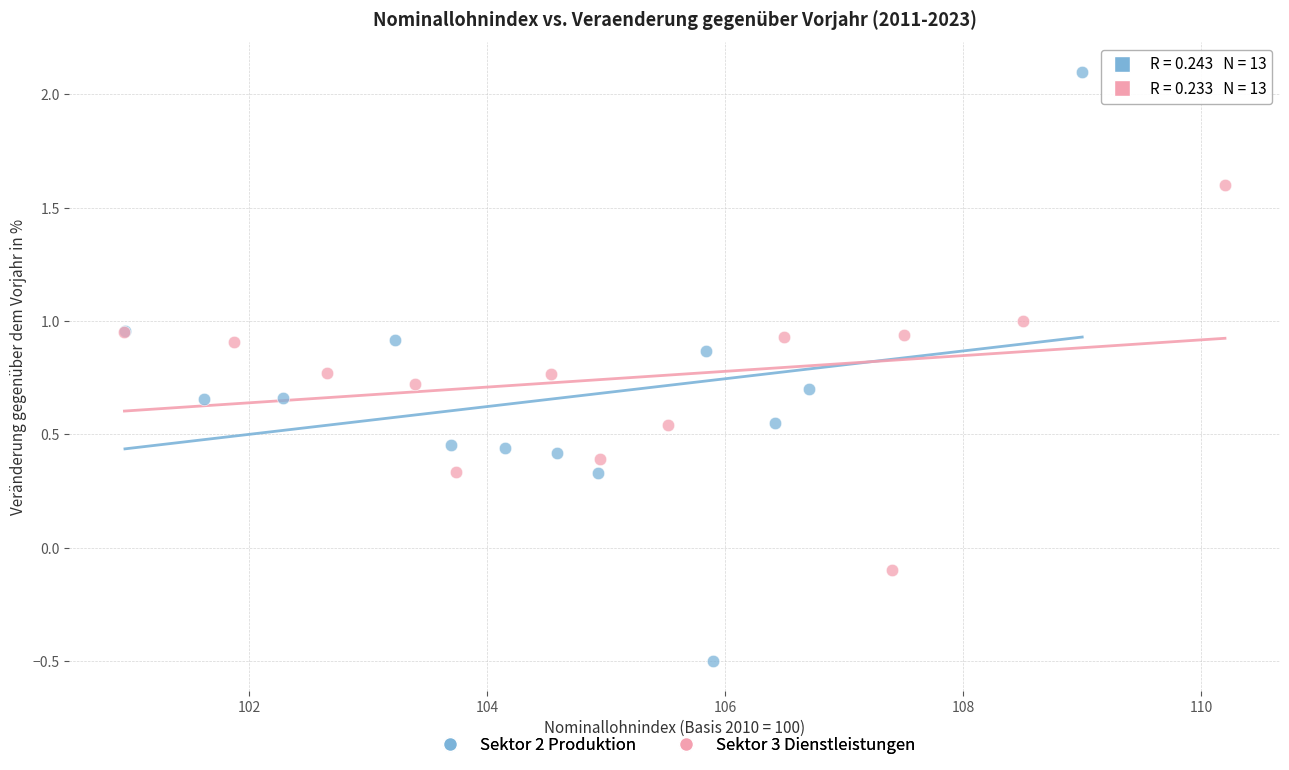

Which series contains the highest Y value?

Sektor 2 Produktion